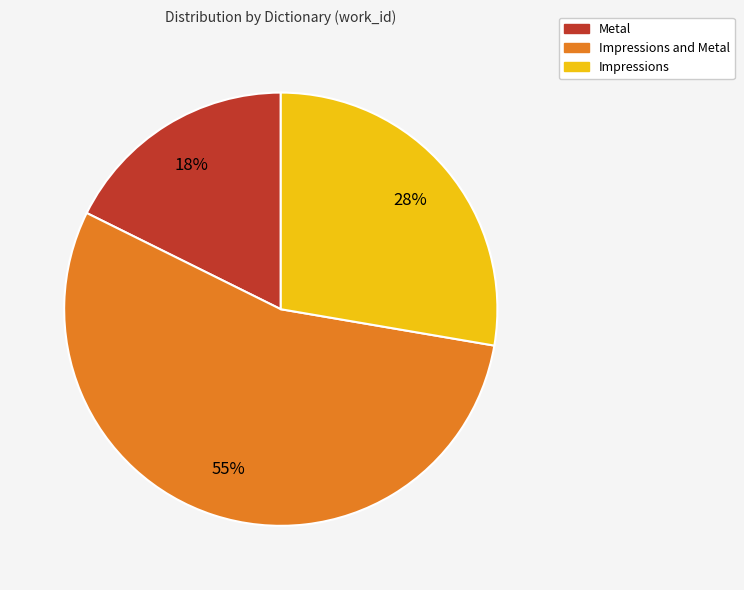

How many segments does this pie chart have?

3